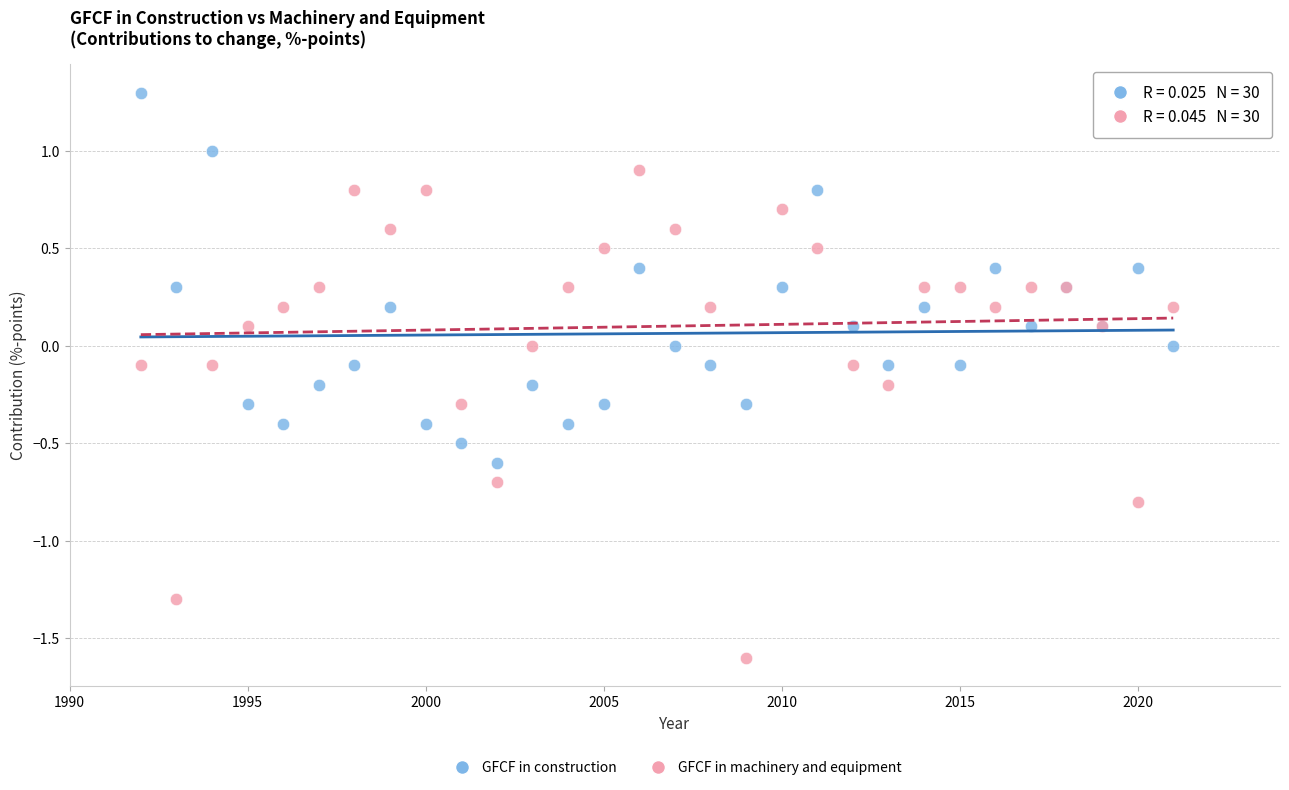

Which series contains the lowest Y value?

GFCF in machinery and equipment